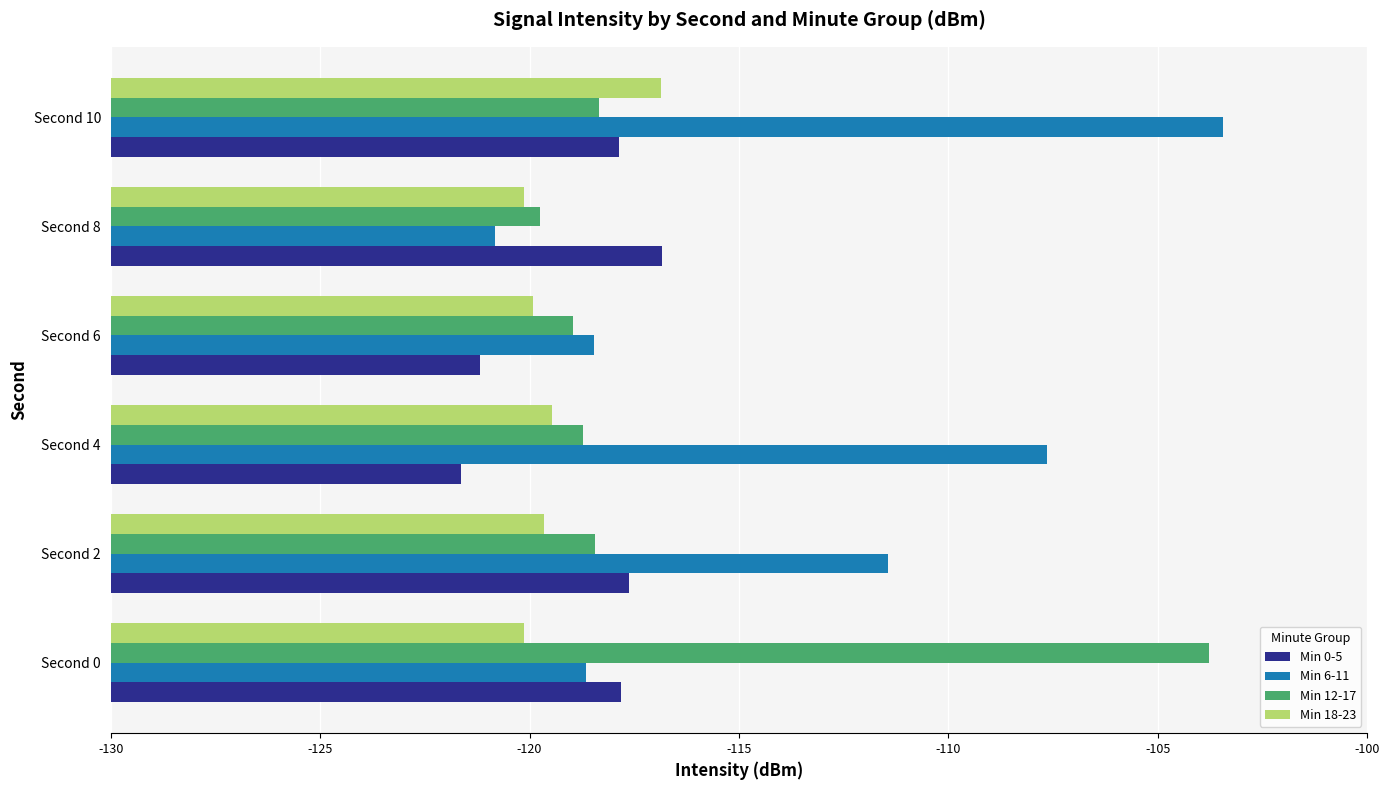

What are all the series names shown in the legend?

Min 0-5, Min 6-11, Min 12-17, Min 18-23